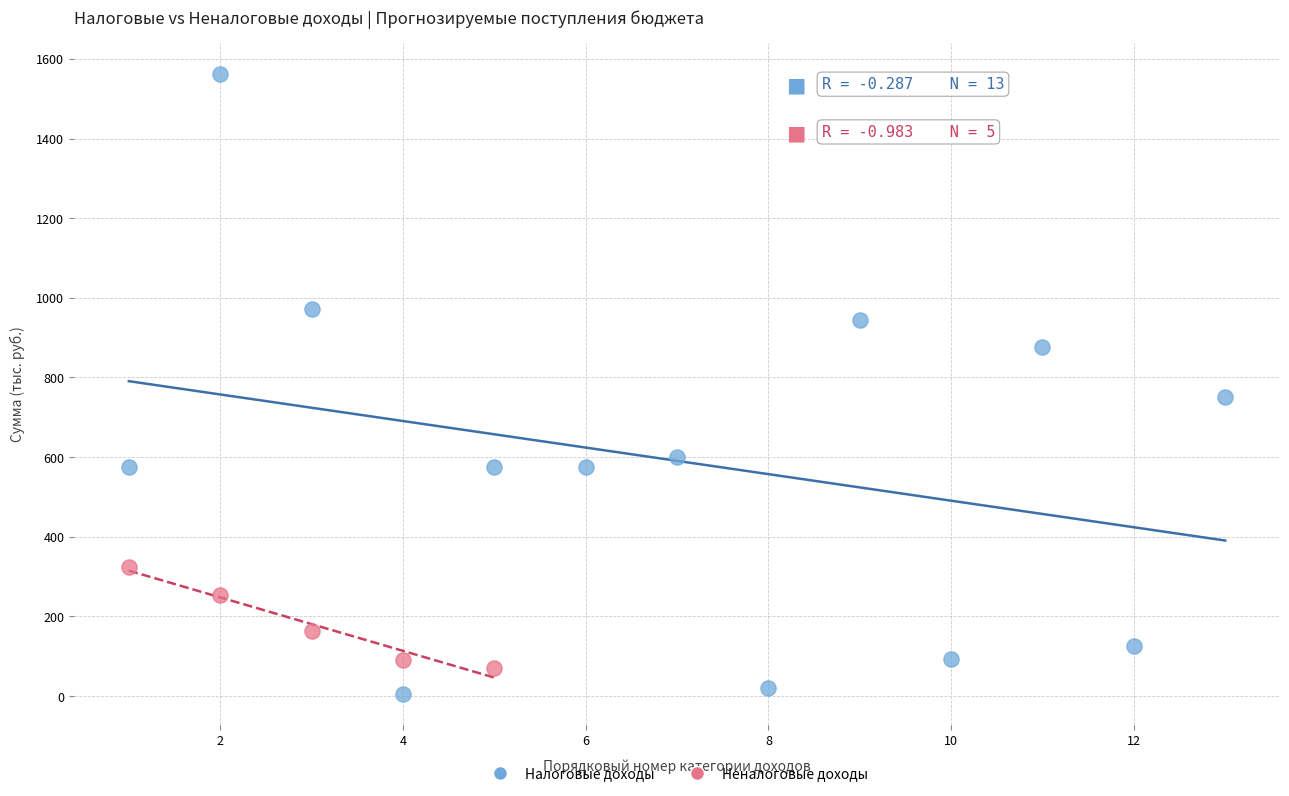

Which series has the largest Y range (max minus min)?

Налоговые доходы